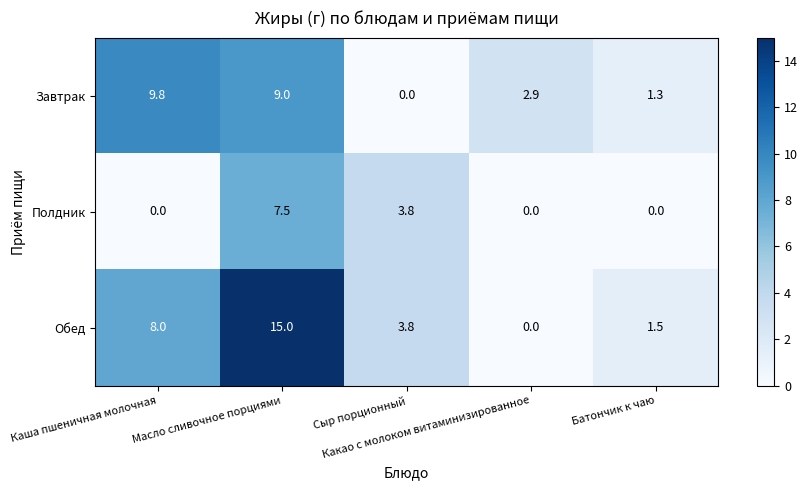

What is the greatest value displayed?

15.0